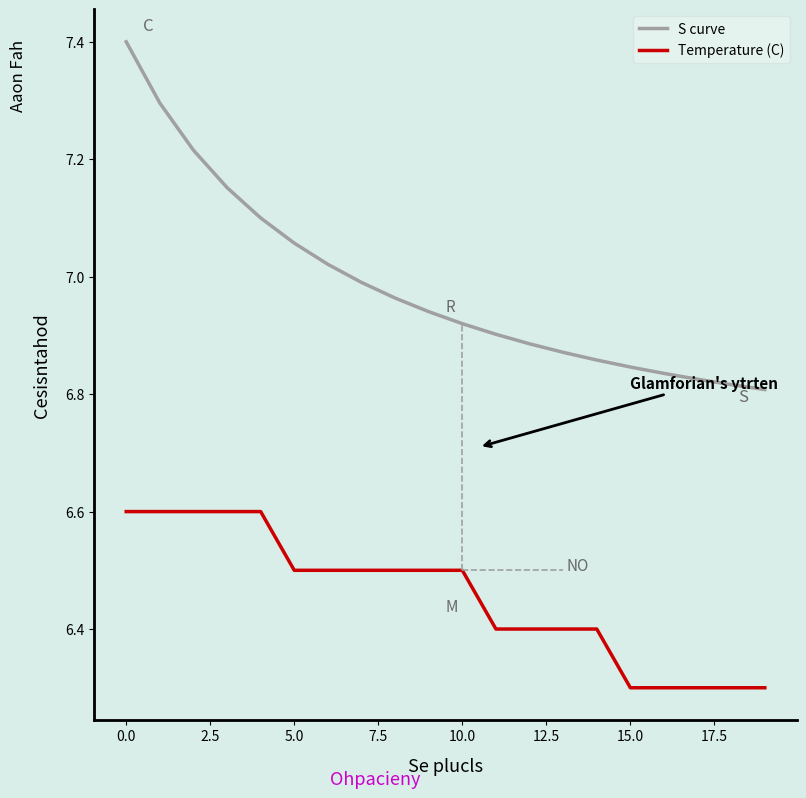

What is the total value across all series at 19?

13.1